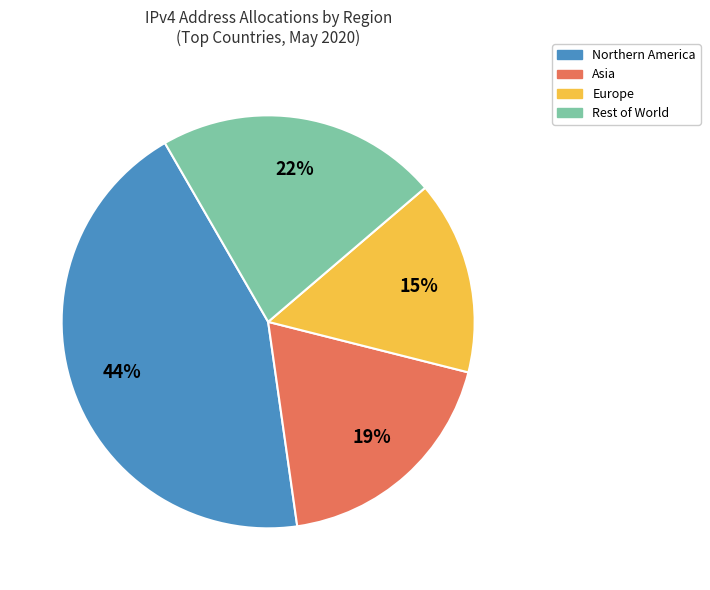

Is it true that Northern America is 44% of the pie?

True